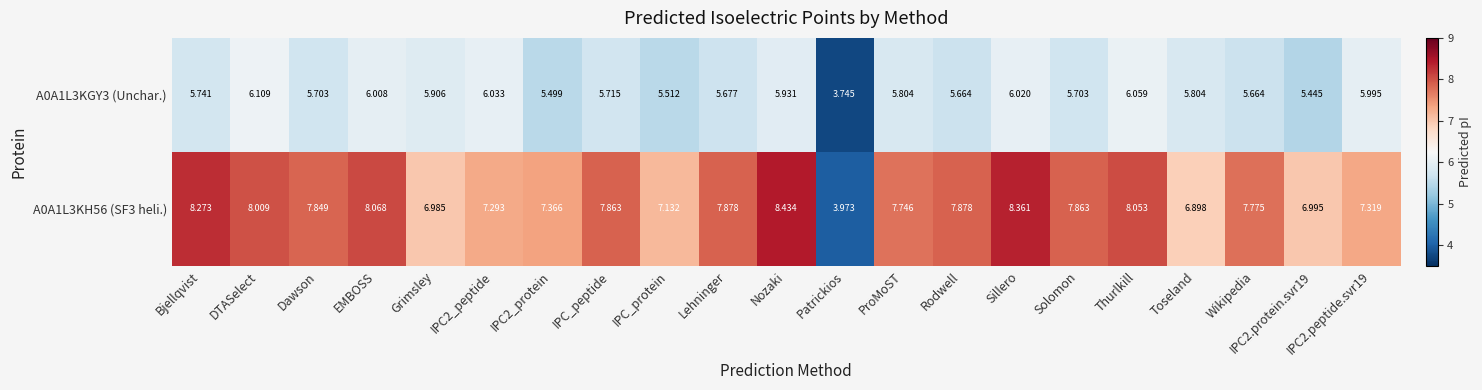

At which label does A0A1L3KGY3 (Unchar.) reach its peak?

DTASelect